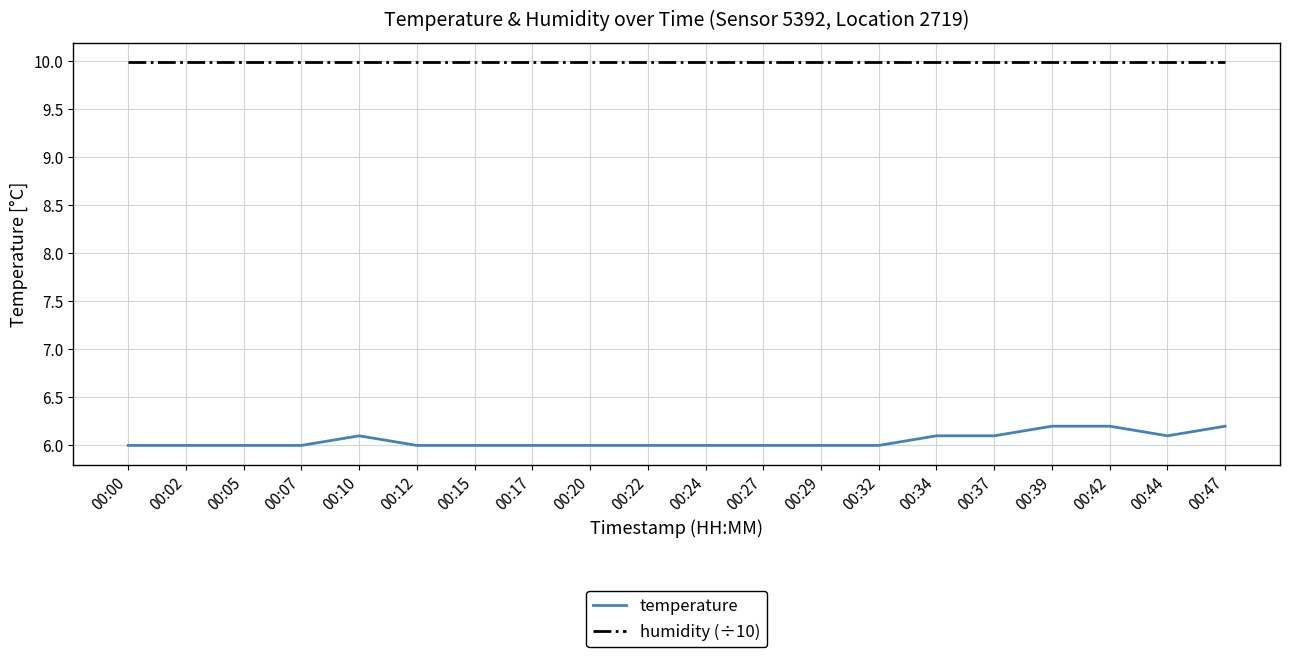

What is the lowest value of the humidity (÷10) series?

10.0